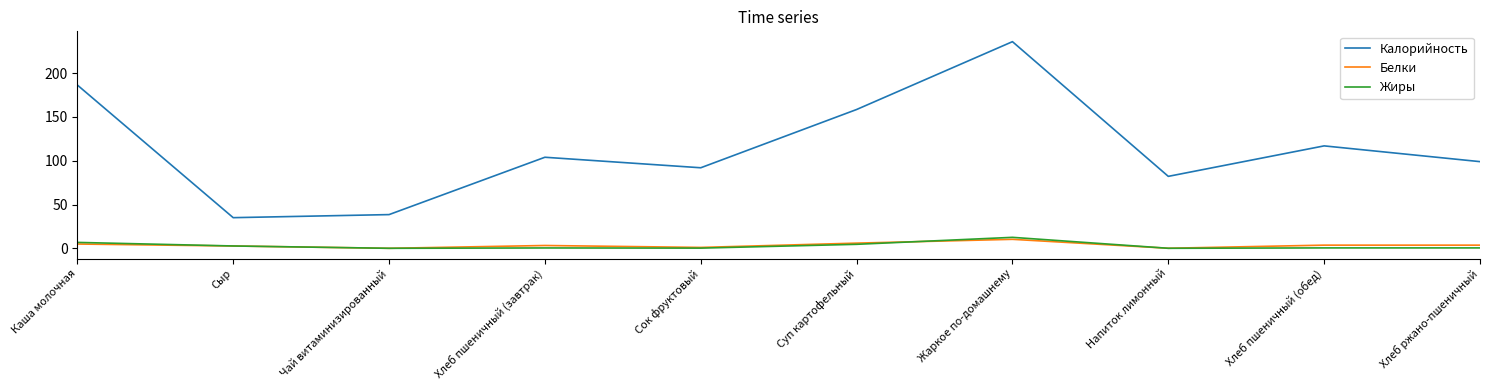

At which label does Калорийность reach its peak?

Жаркое по-домашнему